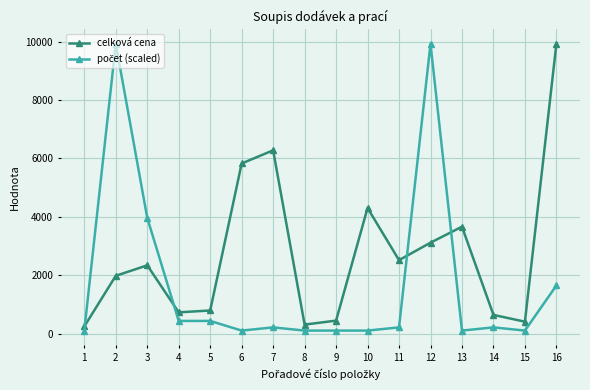

How many interior local peaks does the celková cena series have?

4